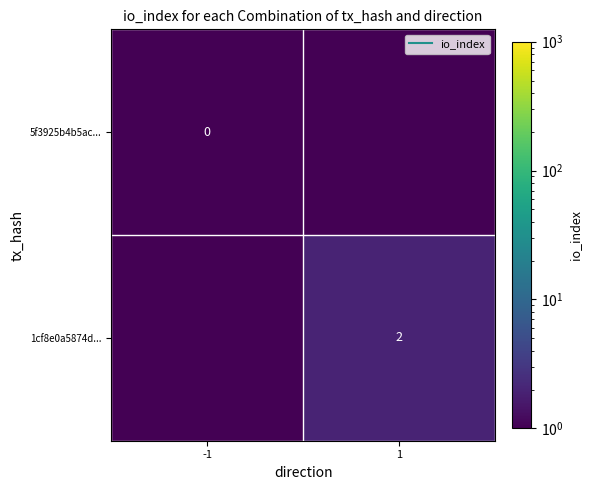

Which series has the largest total across all categories?

1cf8e0a5874d...